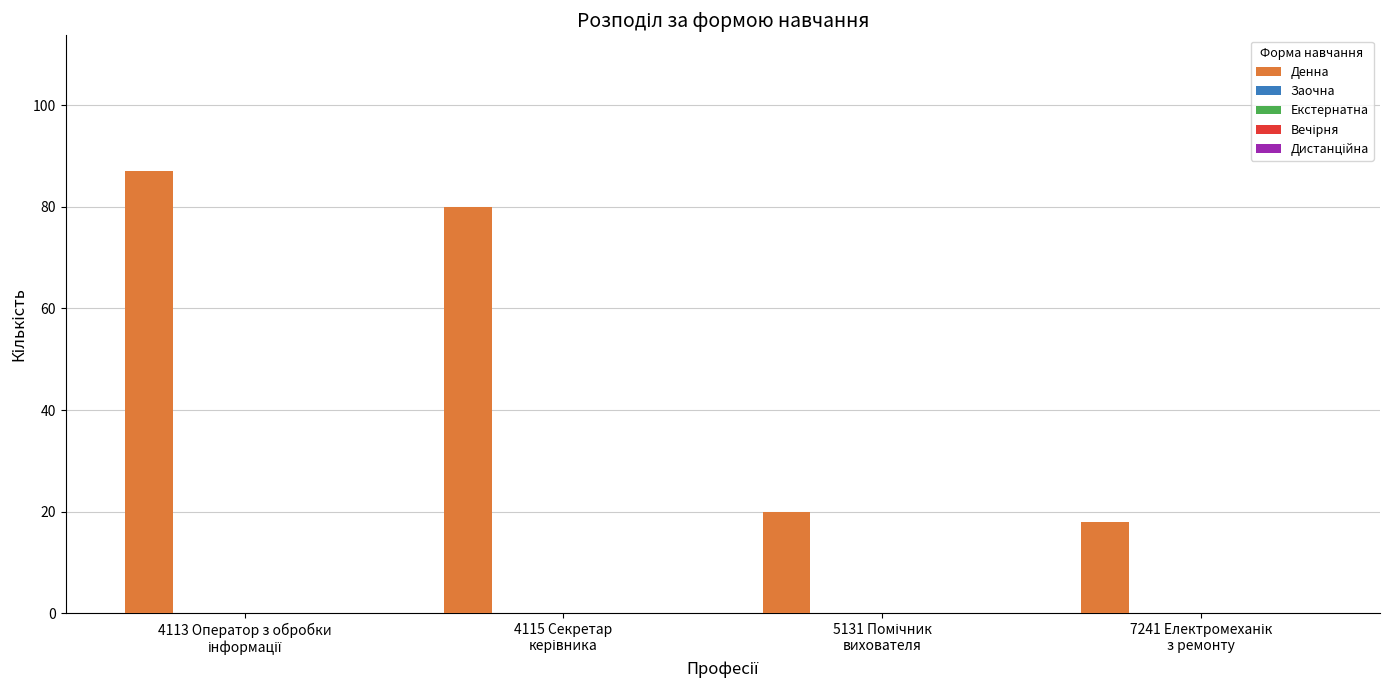

What is the sum of all values?

205